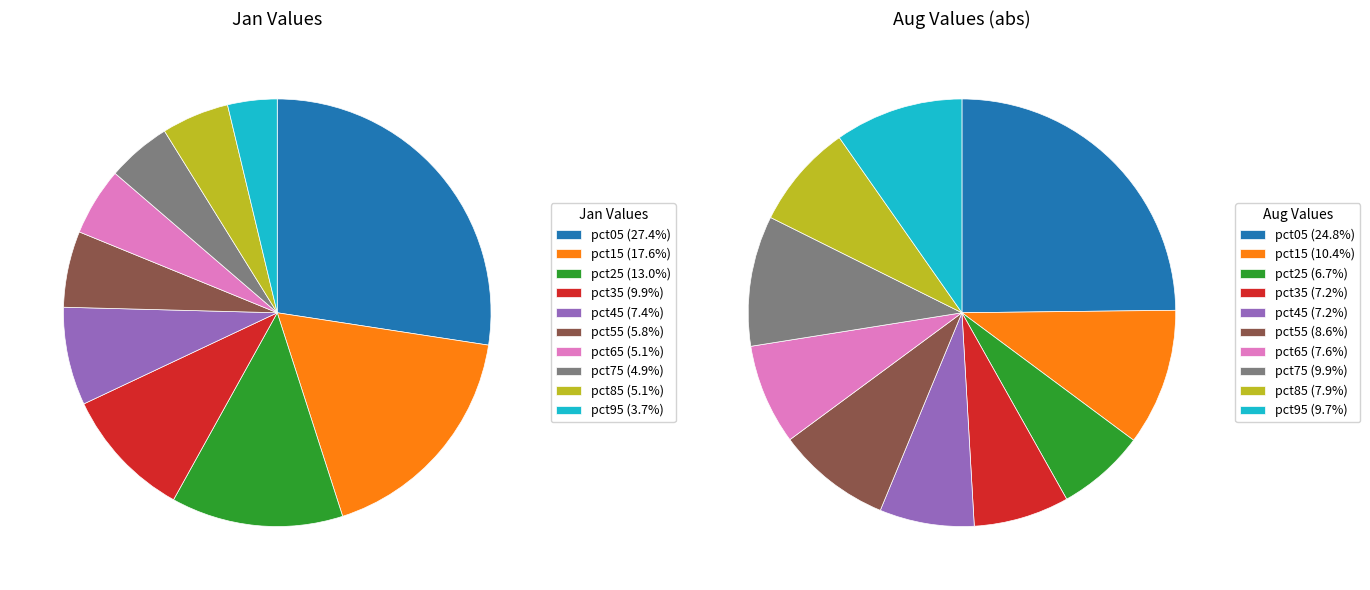

Between 5 and 7, which is larger?

5